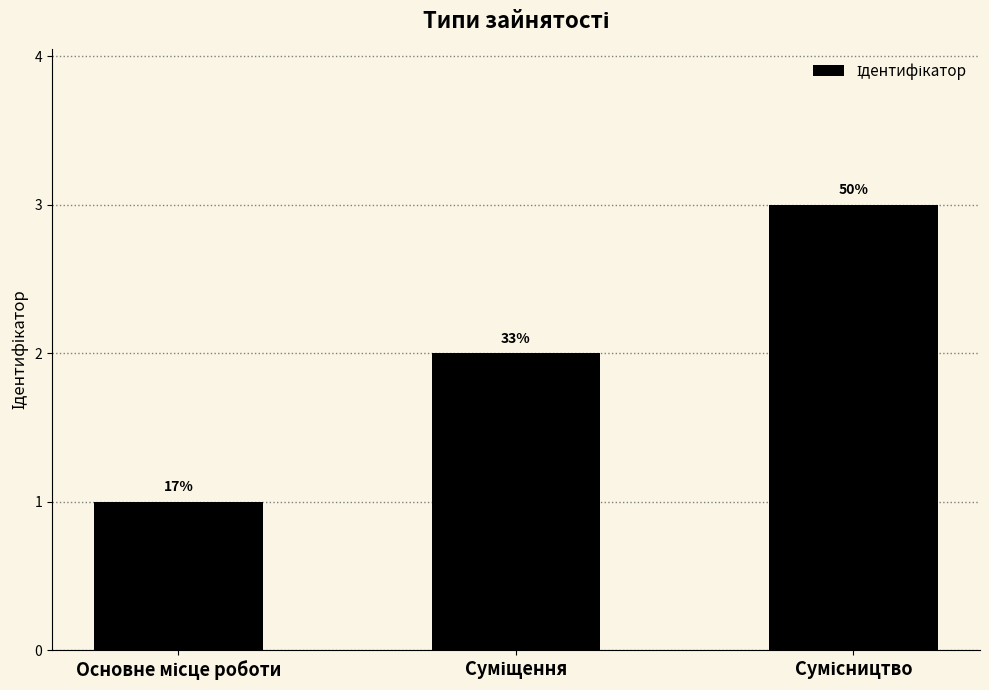

At which label does the data first exceed 2?

Сумісництво